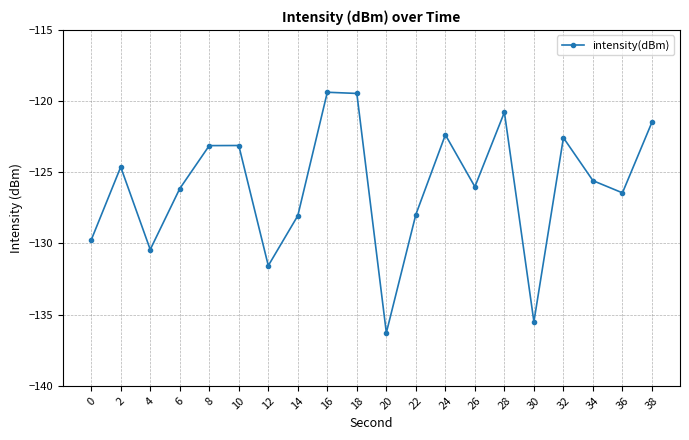

Is it true that the value at 38 is -121.5?

True